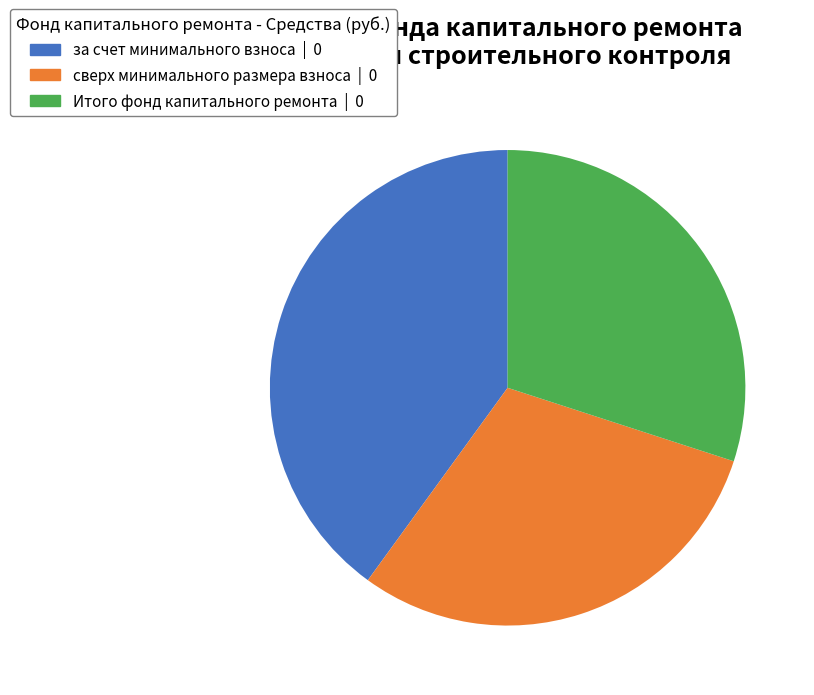

Is there any slice that represents more than half of the pie?

No